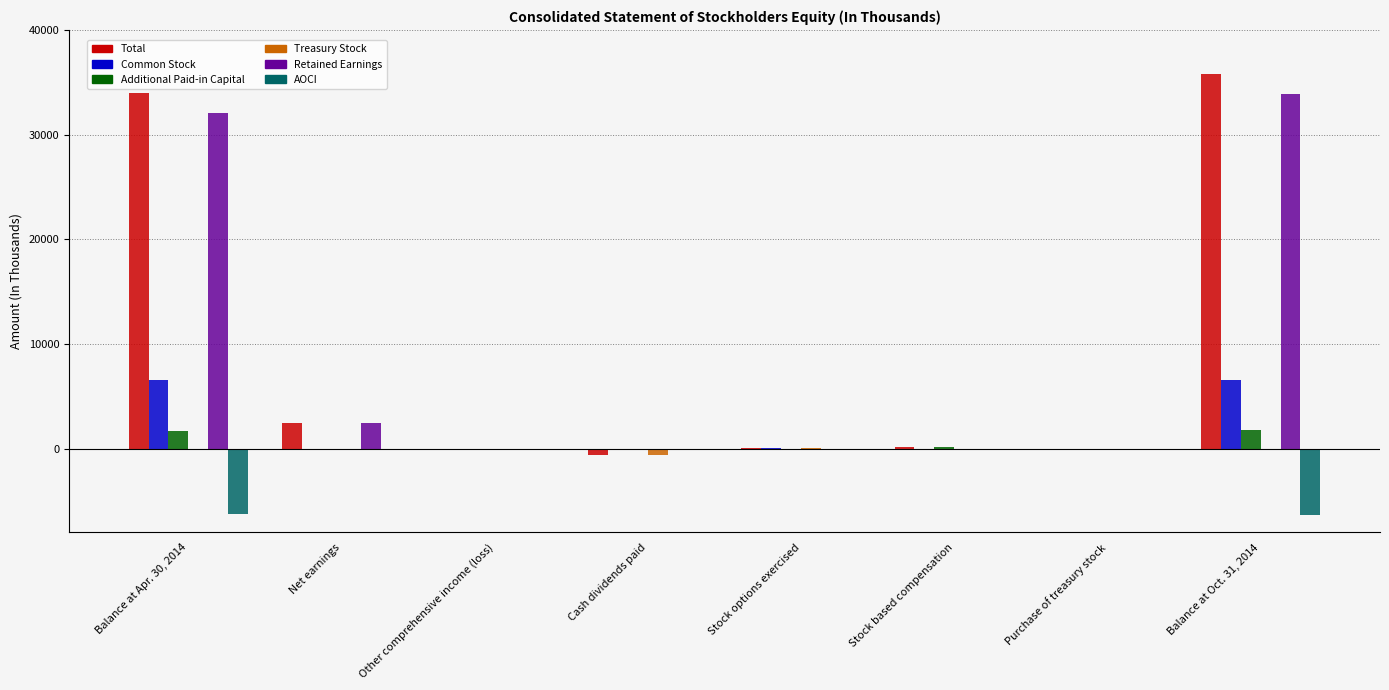

How many groups of bars are there?

8